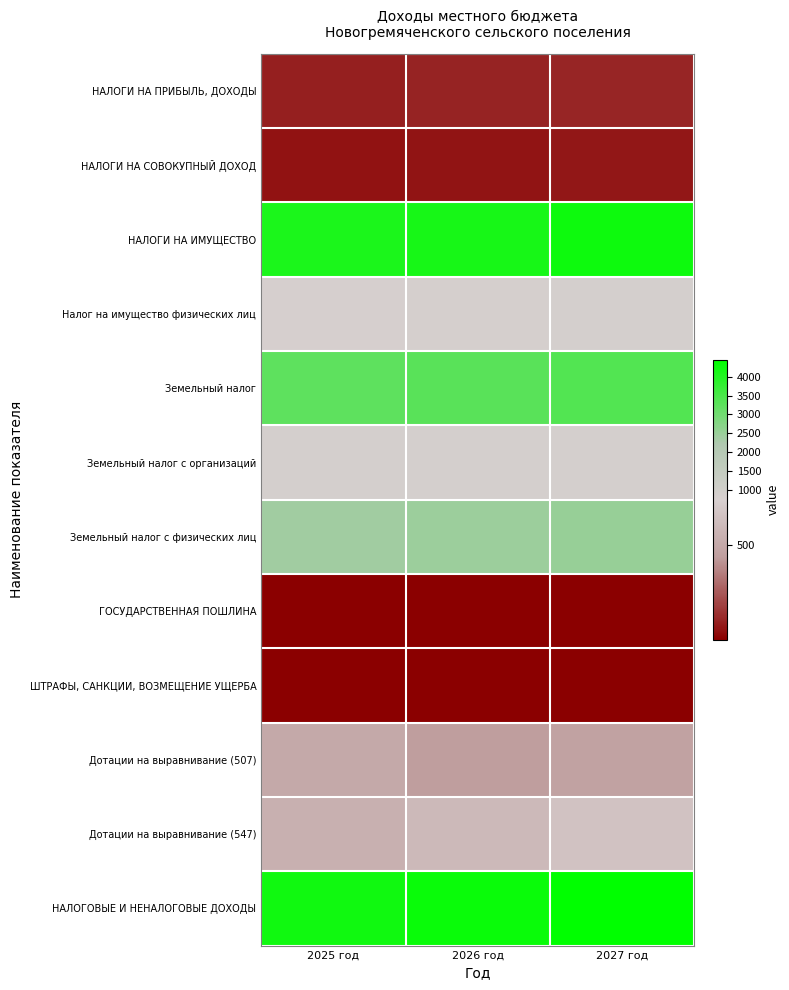

Reading right to left, list all the values displayed in this chart.

НАЛОГИ НА ПРИБЫЛЬ, ДОХОДЫ: 2027 год=110	2026 год=102	2025 год=94
НАЛОГИ НА СОВОКУПНЫЙ ДОХОД: 2027 год=68	2026 год=65	2025 год=60
НАЛОГИ НА ИМУЩЕСТВО: 2027 год=4258	2026 год=4143	2025 год=4072
Налог на имущество физических лиц: 2027 год=869	2026 год=839	2025 год=821
Земельный налог: 2027 год=3389	2026 год=3304	2025 год=3251
Земельный налог с организаций: 2027 год=856	2026 год=856	2025 год=856
Земельный налог с физических лиц: 2027 год=2533	2026 год=2448	2025 год=2395
ГОСУДАРСТВЕННАЯ ПОШЛИНА: 2027 год=3	2026 год=3	2025 год=3
ШТРАФЫ, САНКЦИИ, ВОЗМЕЩЕНИЕ УЩЕРБА: 2027 год=7	2026 год=7	2025 год=7
Дотации на выравнивание (507): 2027 год=458	2026 год=444	2025 год=507
Дотации на выравнивание (547): 2027 год=658	2026 год=602	2025 год=547
НАЛОГОВЫЕ И НЕНАЛОГОВЫЕ ДОХОДЫ: 2027 год=4446	2026 год=4320	2025 год=4236